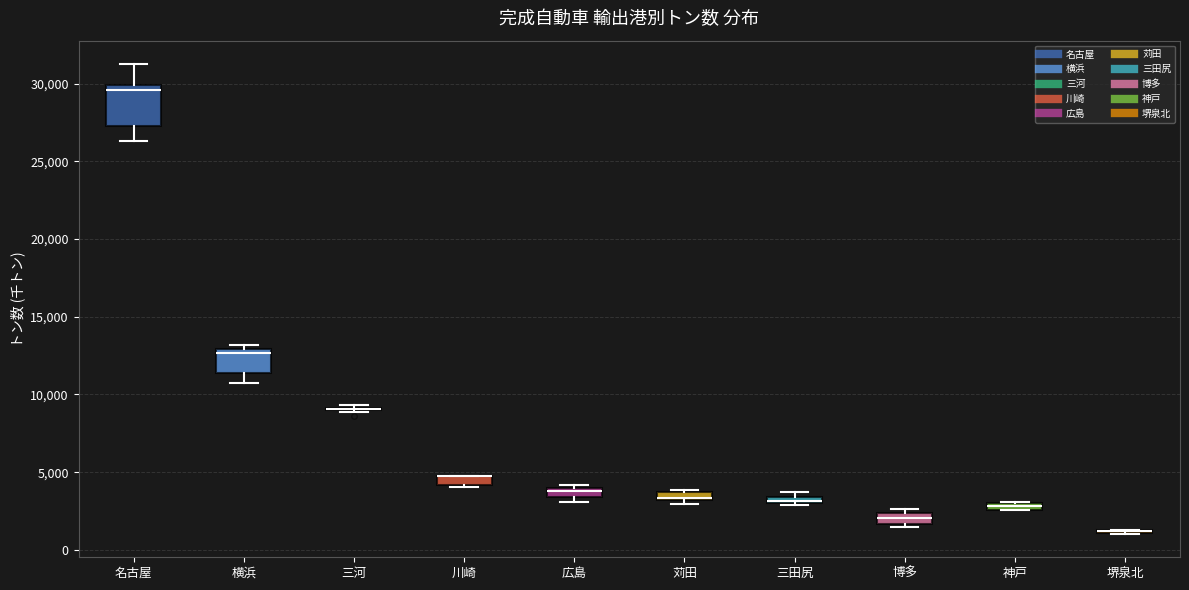

Comparing the boxes themselves (not the whiskers), which one is the tallest?

名古屋